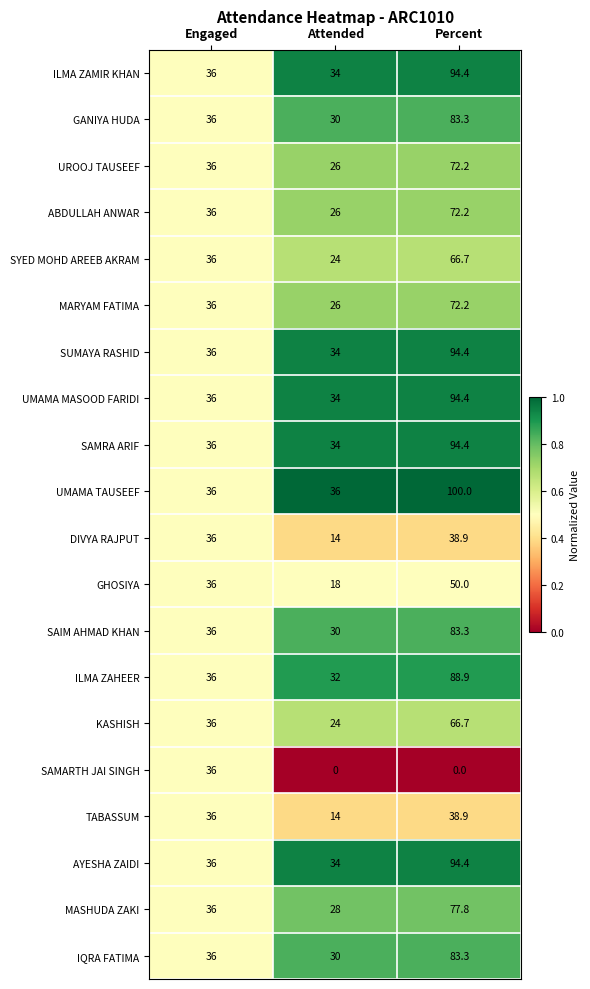

Which series changed the most between Engaged and Percent?

UMAMA TAUSEEF